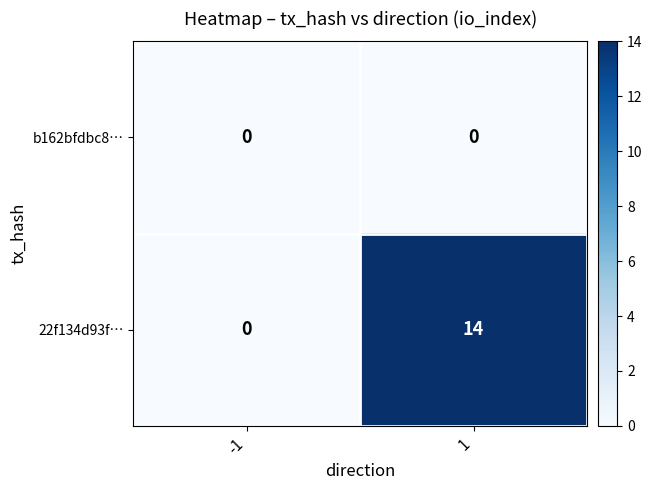

Which series has the widest spread of values?

22f134d93f…